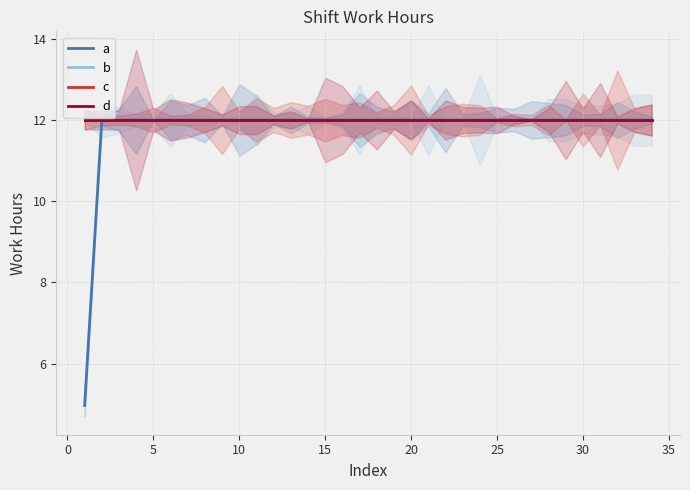

How many values in the a series are below 12?

1